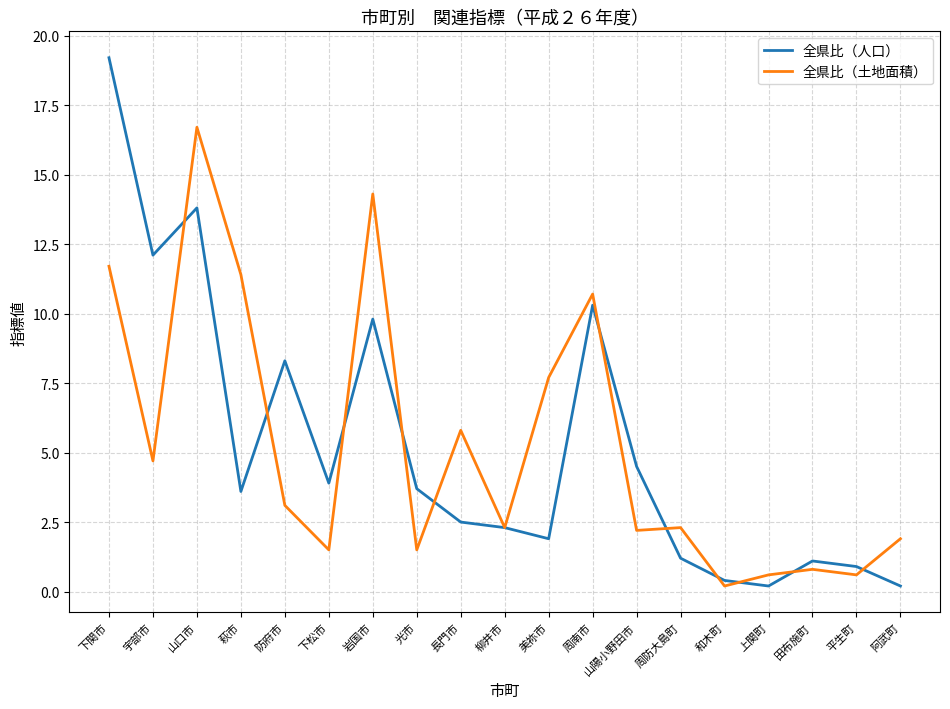

Which label corresponds to the largest value in the chart?

下関市